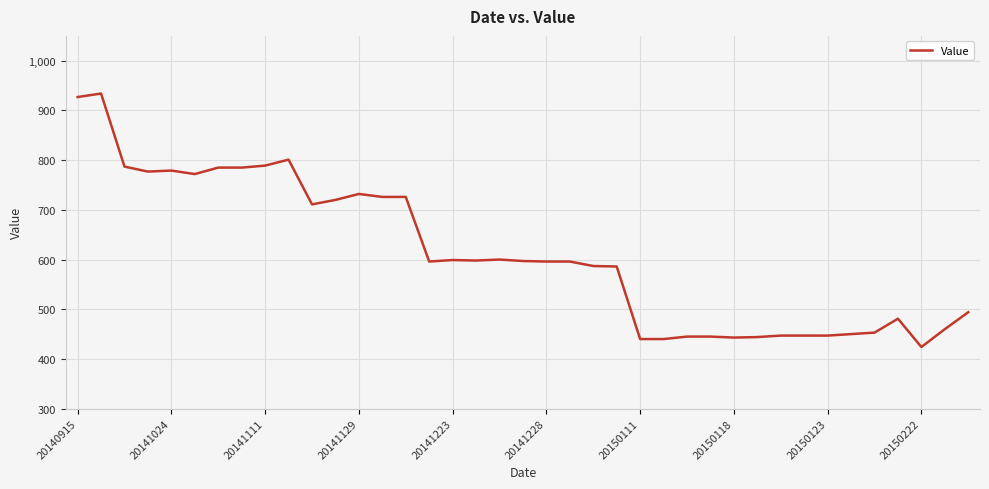

What is the smallest value displayed?

424